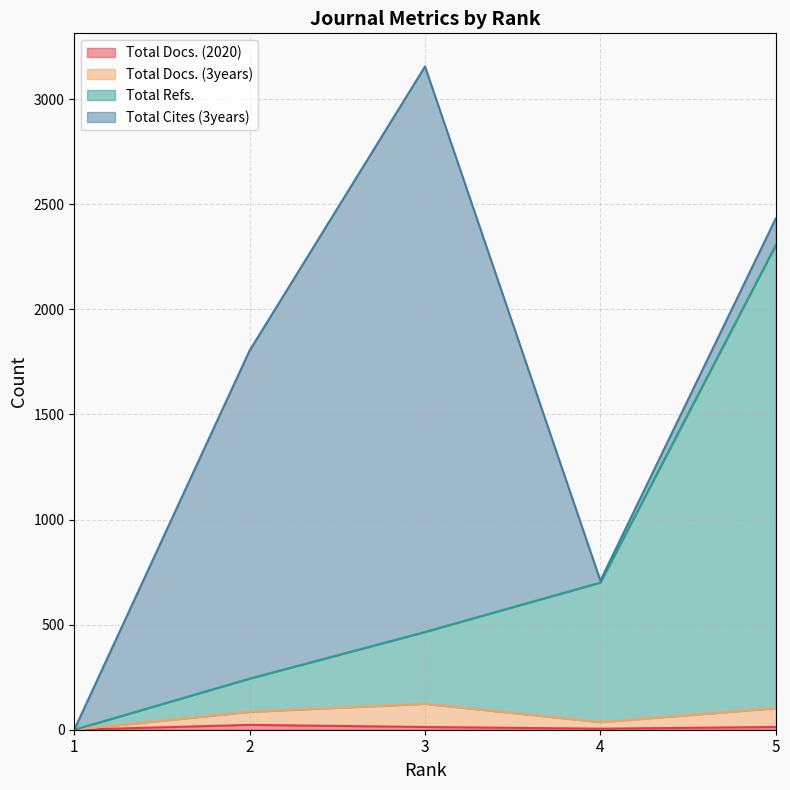

What is the value of the Total Docs. (2020) point at the 5th from the left?

13